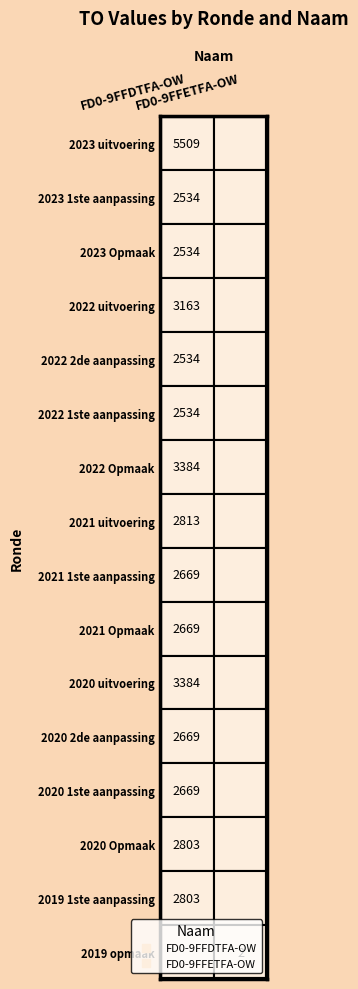

Is the value of FD0-9FFDTFA-OW at 2022 uitvoering greater than the value of FD0-9FFETFA-OW at 2022 Opmaak?

Yes